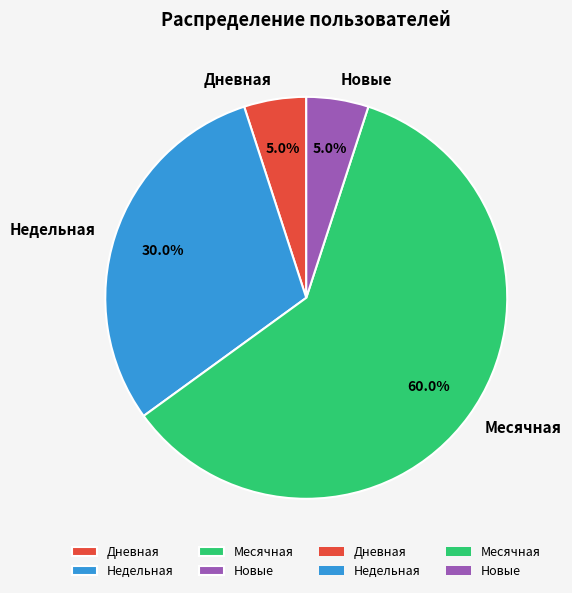

How many segments does this pie chart have?

4